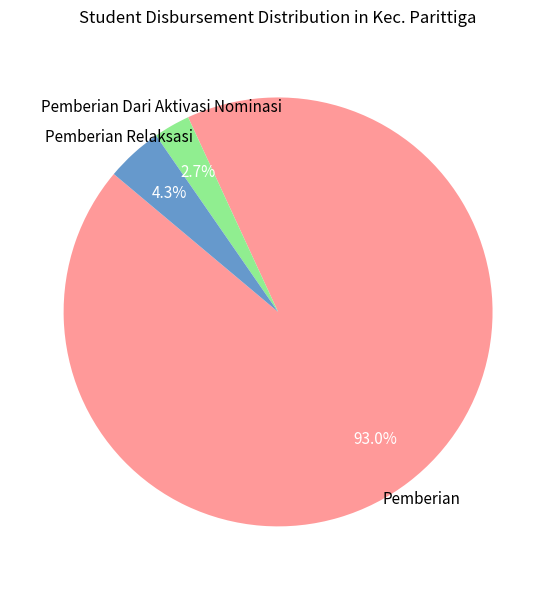

What portion of the pie excludes Pemberian?

7.0%